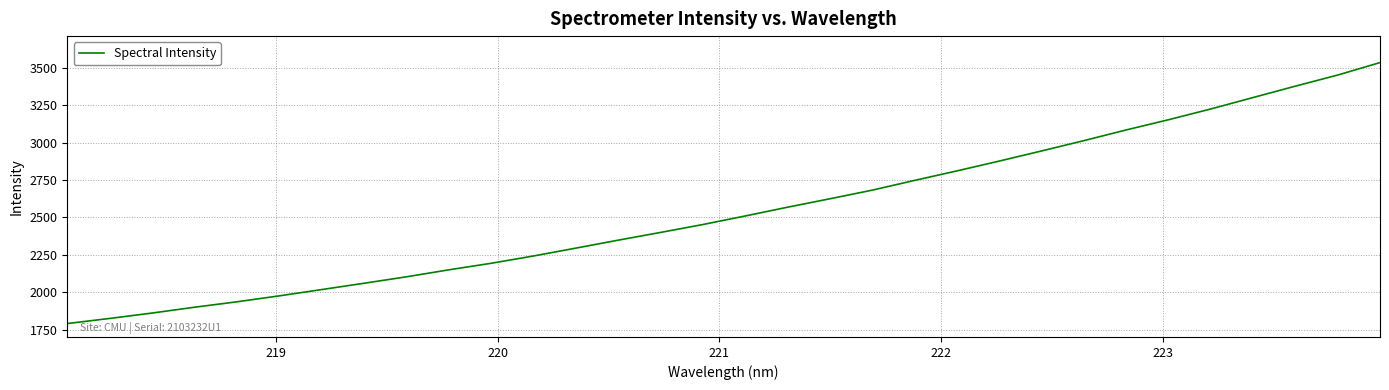

What is the difference between the maximum and minimum values?

1742.0